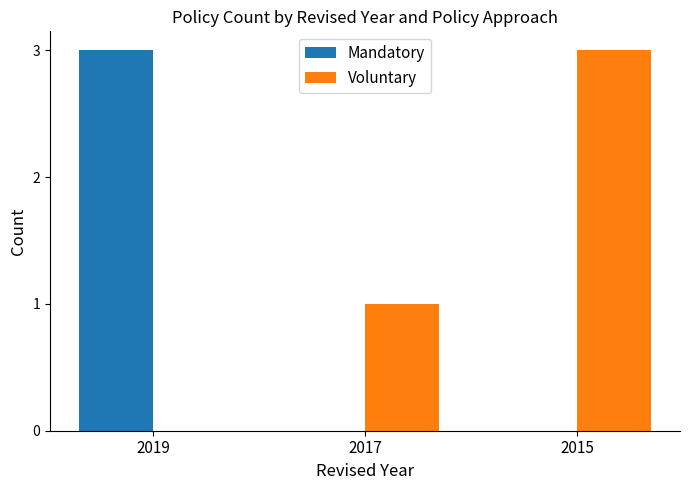

Is it true that Mandatory equals 3 at 2019?

True